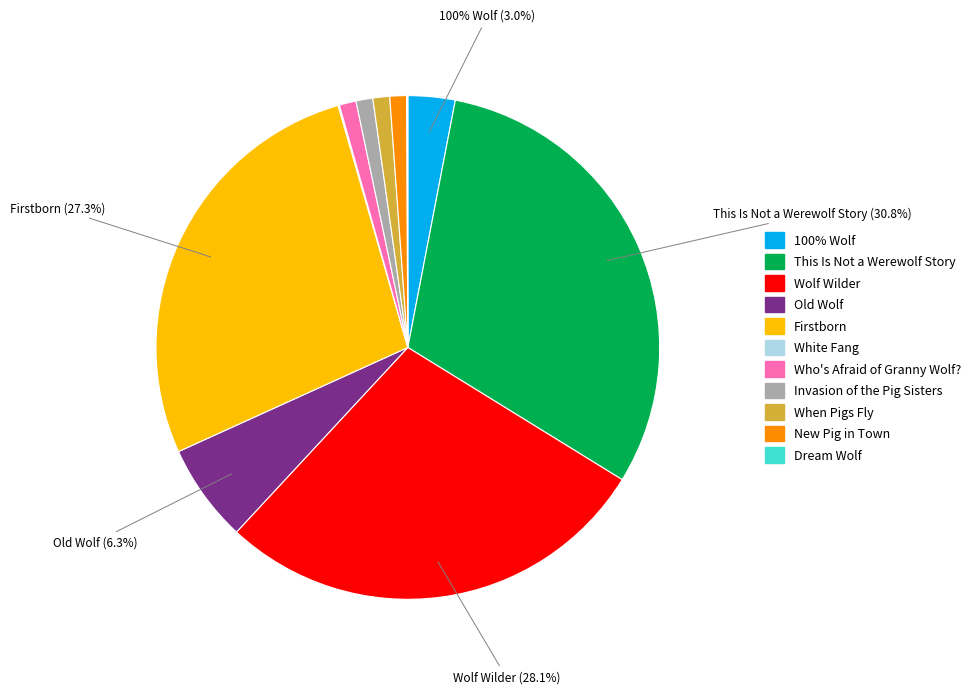

What is the change in value from Wolf Wilder to Invasion of the Pig Sisters?

-429556665